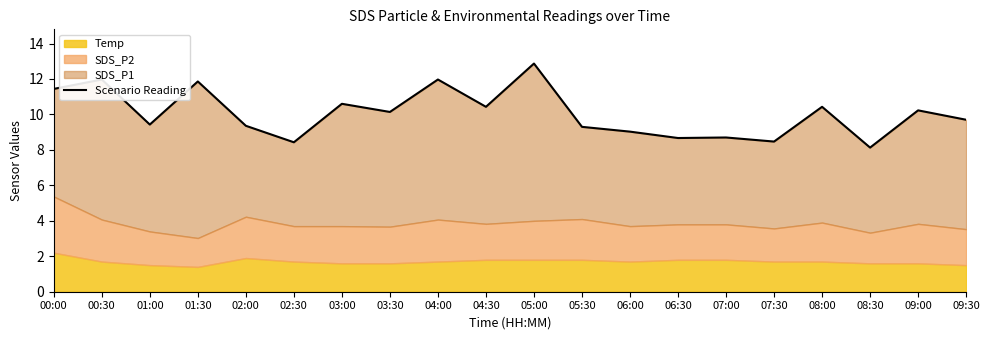

Rank the categories by value from lowest to highest.

08:30, 02:30, 07:30, 06:30, 07:00, 06:00, 05:30, 02:00, 01:00, 09:30, 03:30, 09:00, 04:30, 08:00, 03:00, 00:00, 01:30, 00:30, 04:00, 05:00